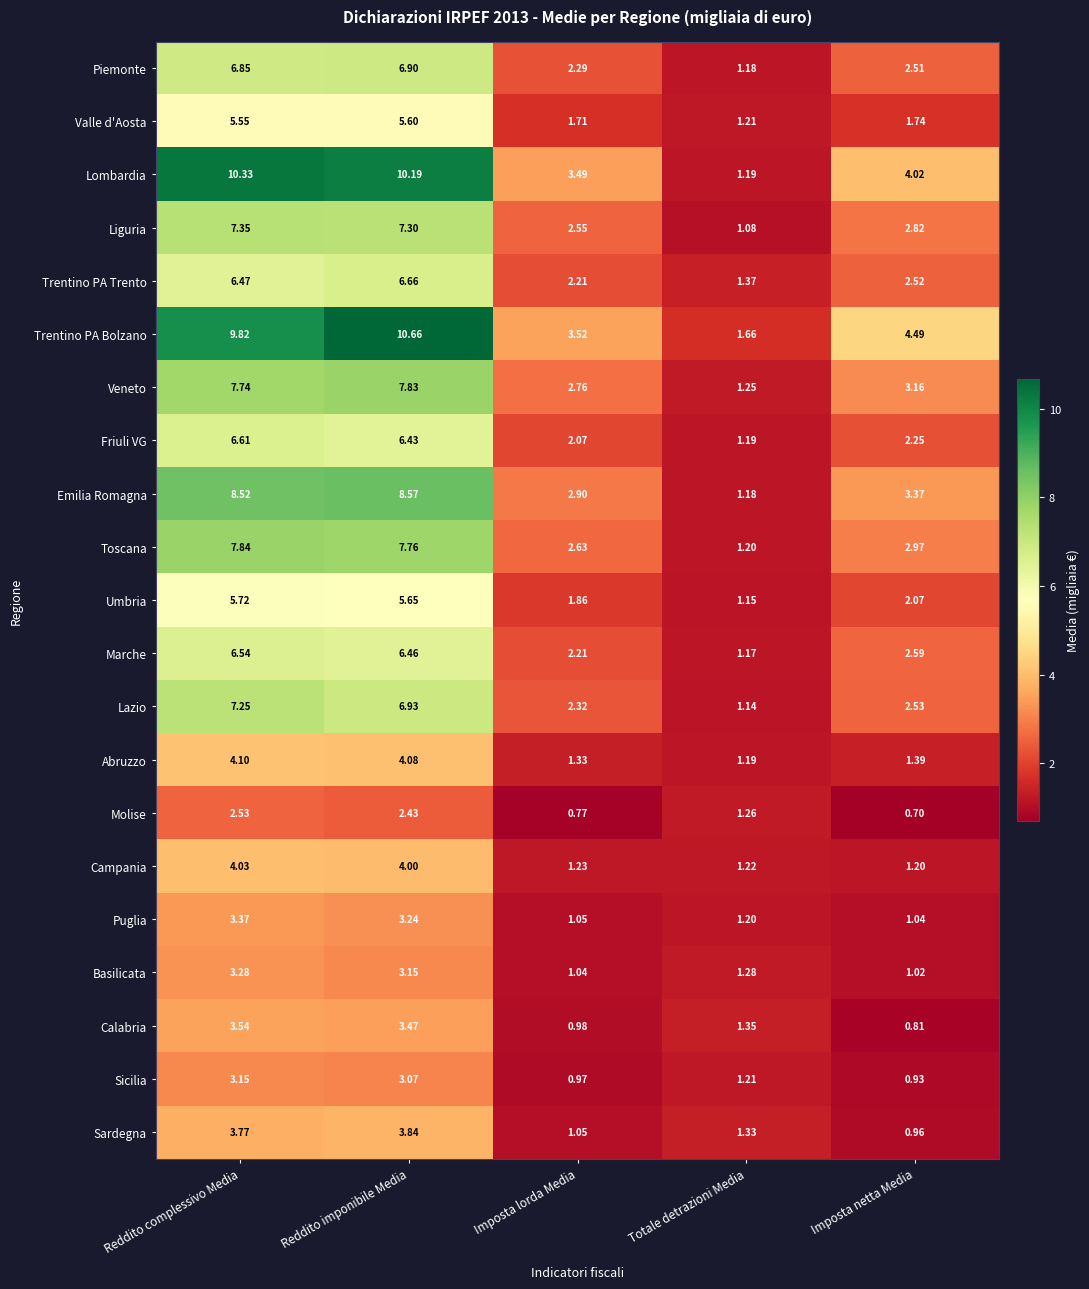

Which category has the lowest value in the Marche series?

Totale detrazioni Media